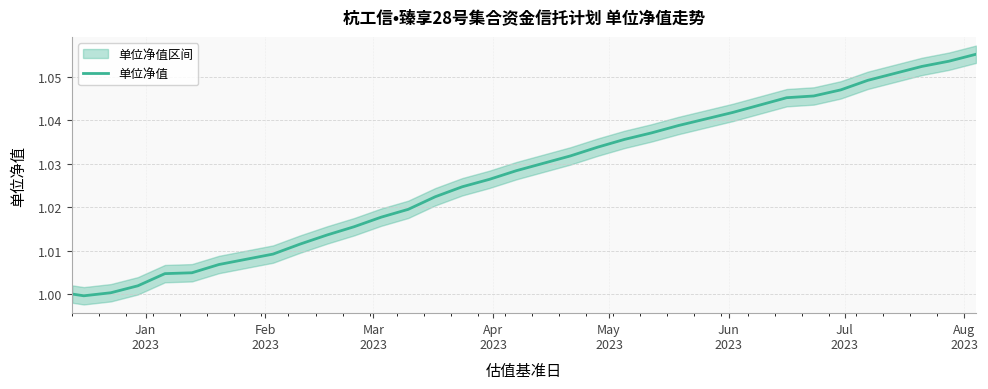

How many points are lower than both their immediate neighbors (excluding endpoints)?

1